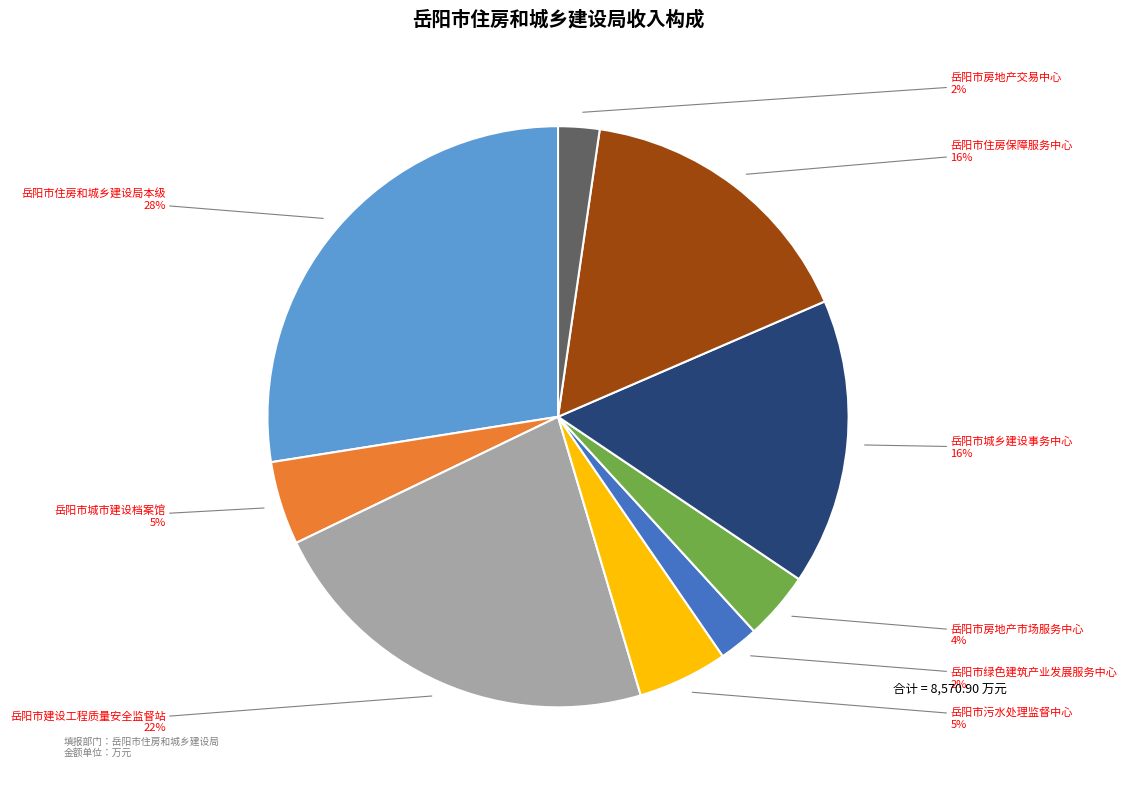

True or false: 岳阳市房地产交易中心 accounts for 2% of the total.

True